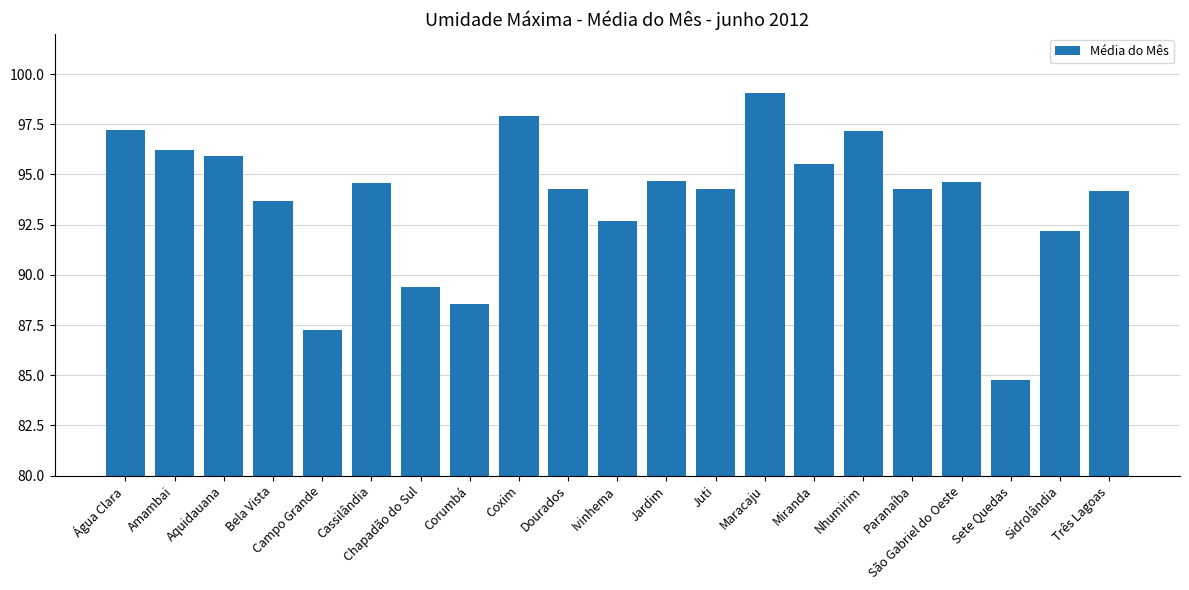

What is the greatest value displayed?

99.1